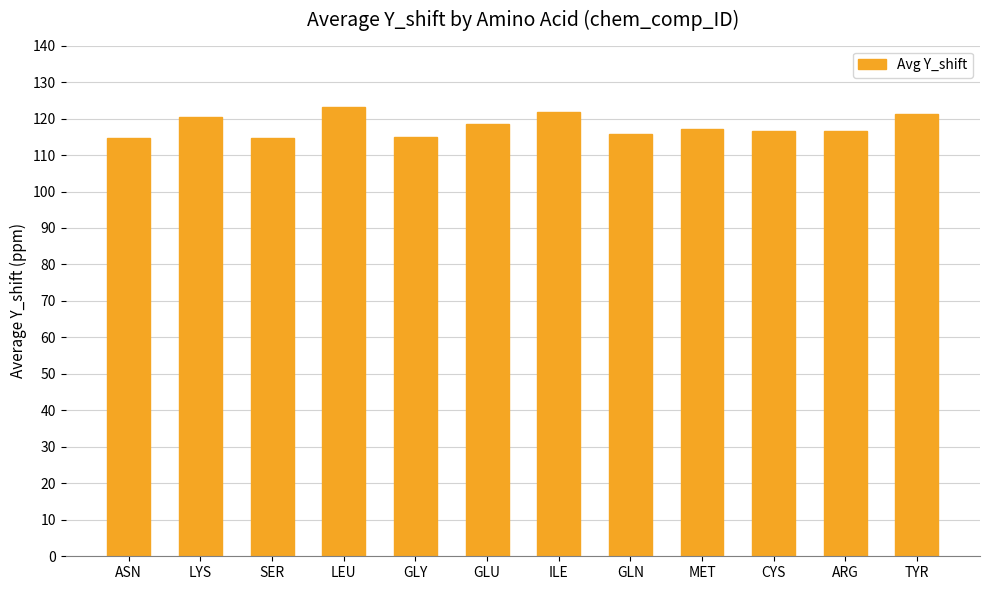

Is it true that the value at ILE is 34.3?

False